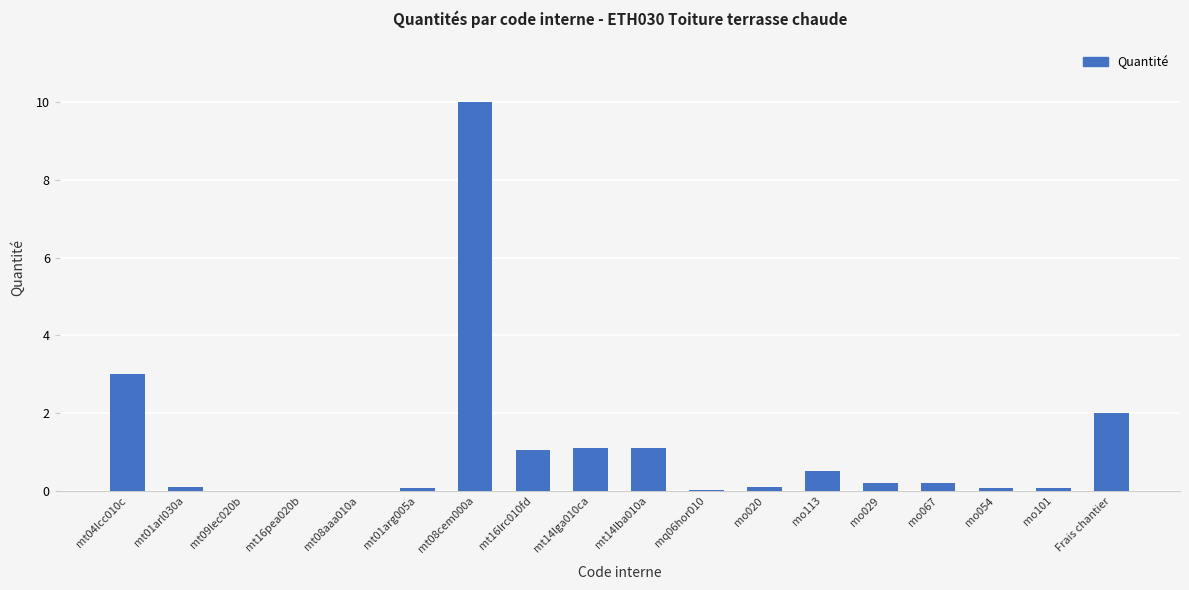

How many categories are shown in the chart?

18